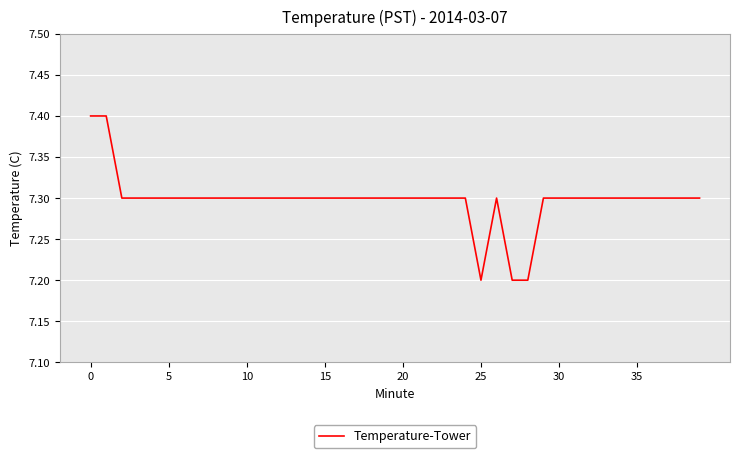

True or false: there are more than 0 points higher than both neighbors.

True